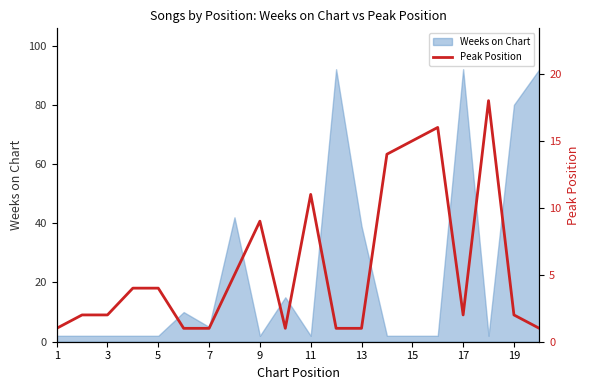

The value of Weeks on Chart at 17 is 34. True or false?

False